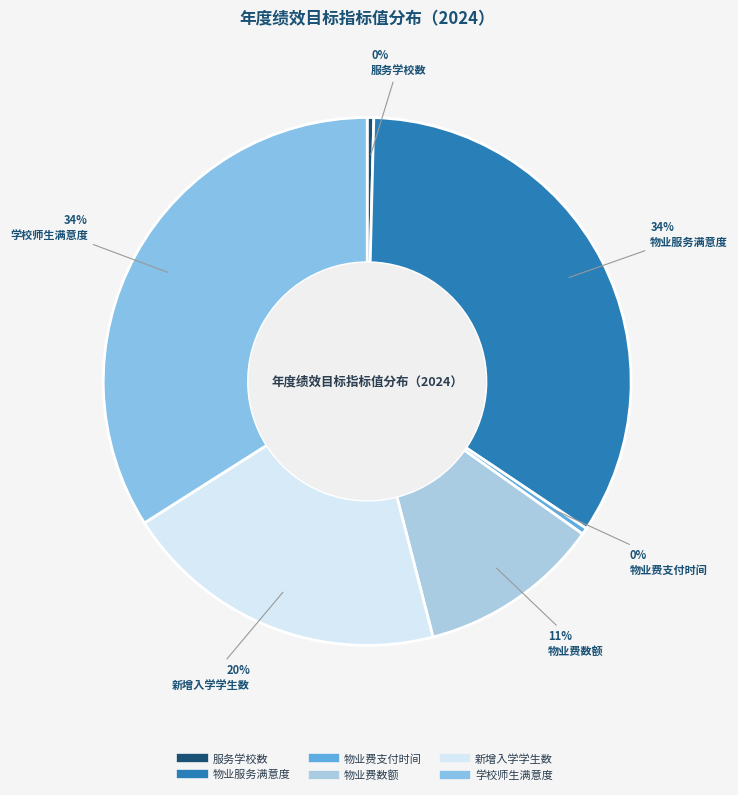

How many segments does this pie chart have?

6